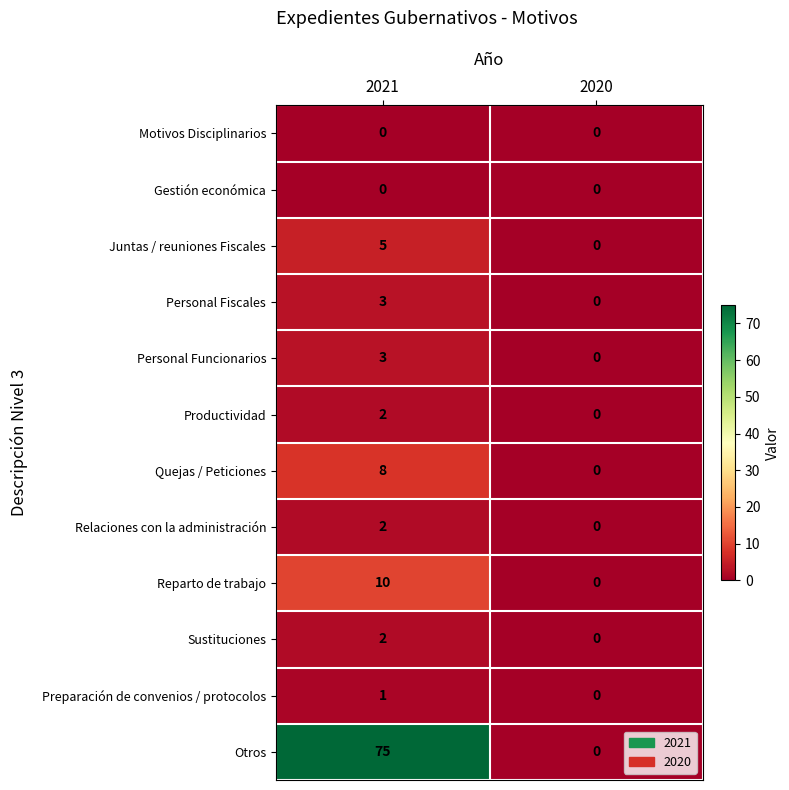

Is it true that Reparto de trabajo equals -6 at 2020?

False